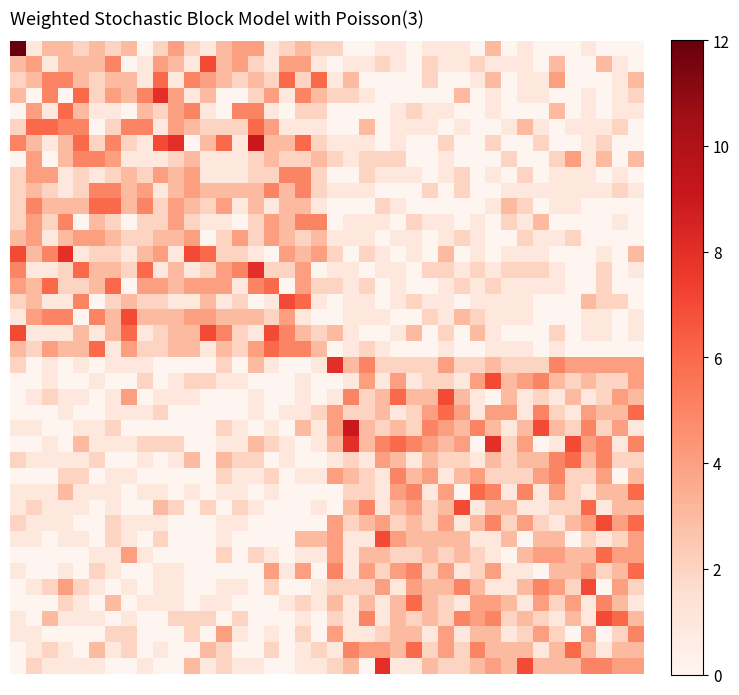

Which category has the lowest value across all series?

8